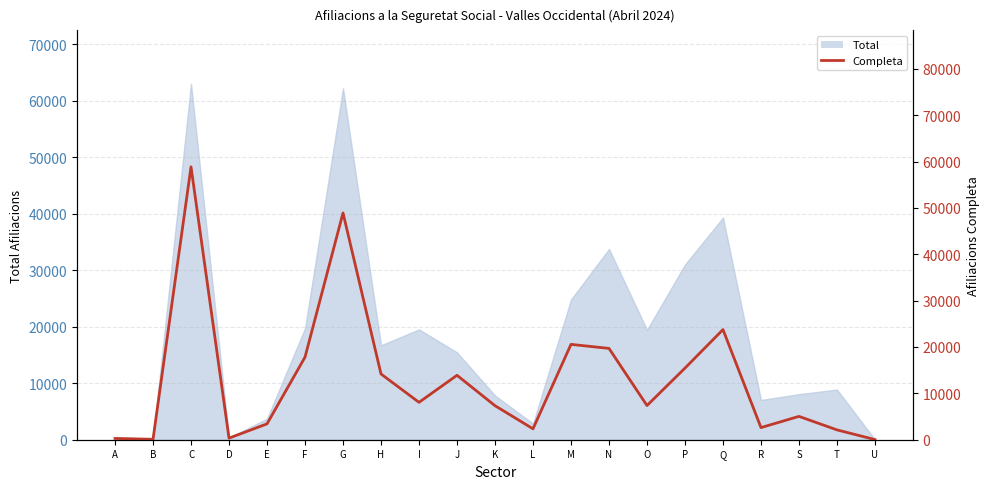

What is the difference between the values at D and U?

315